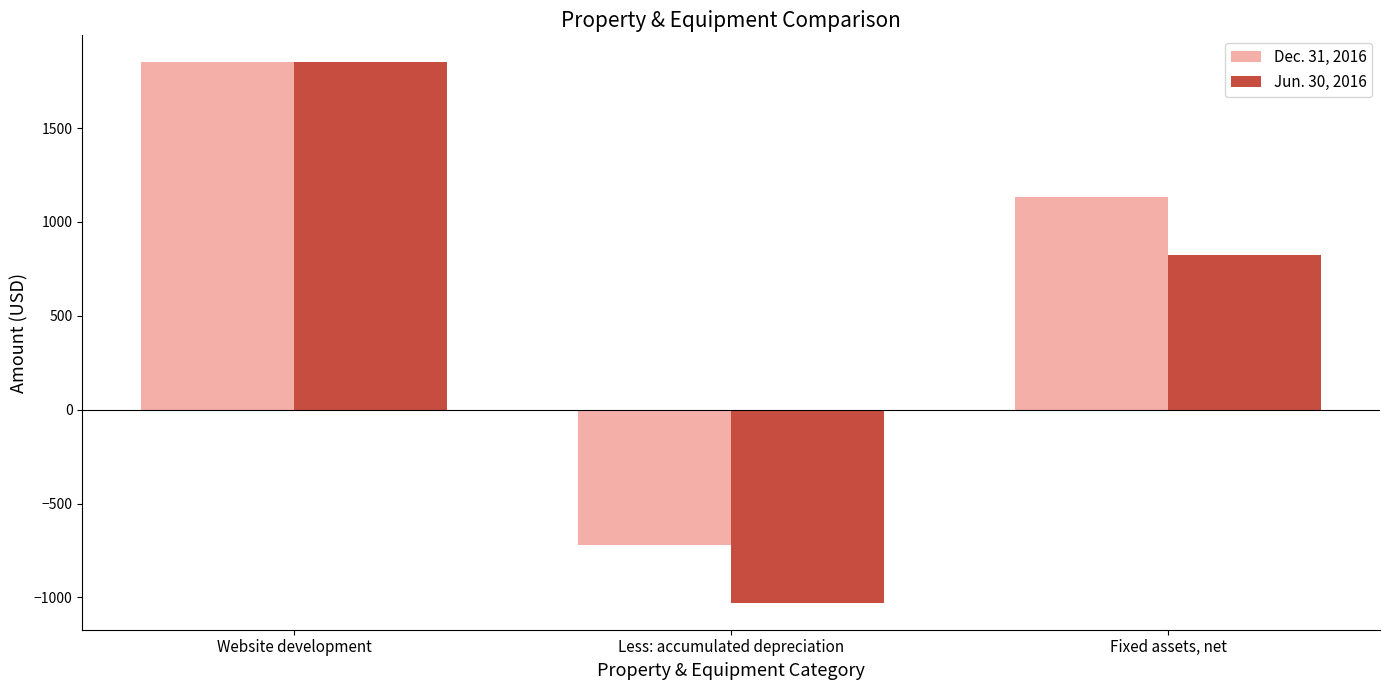

The Jun. 30, 2016 series shows -1028 at Less: accumulated depreciation. True or false?

True